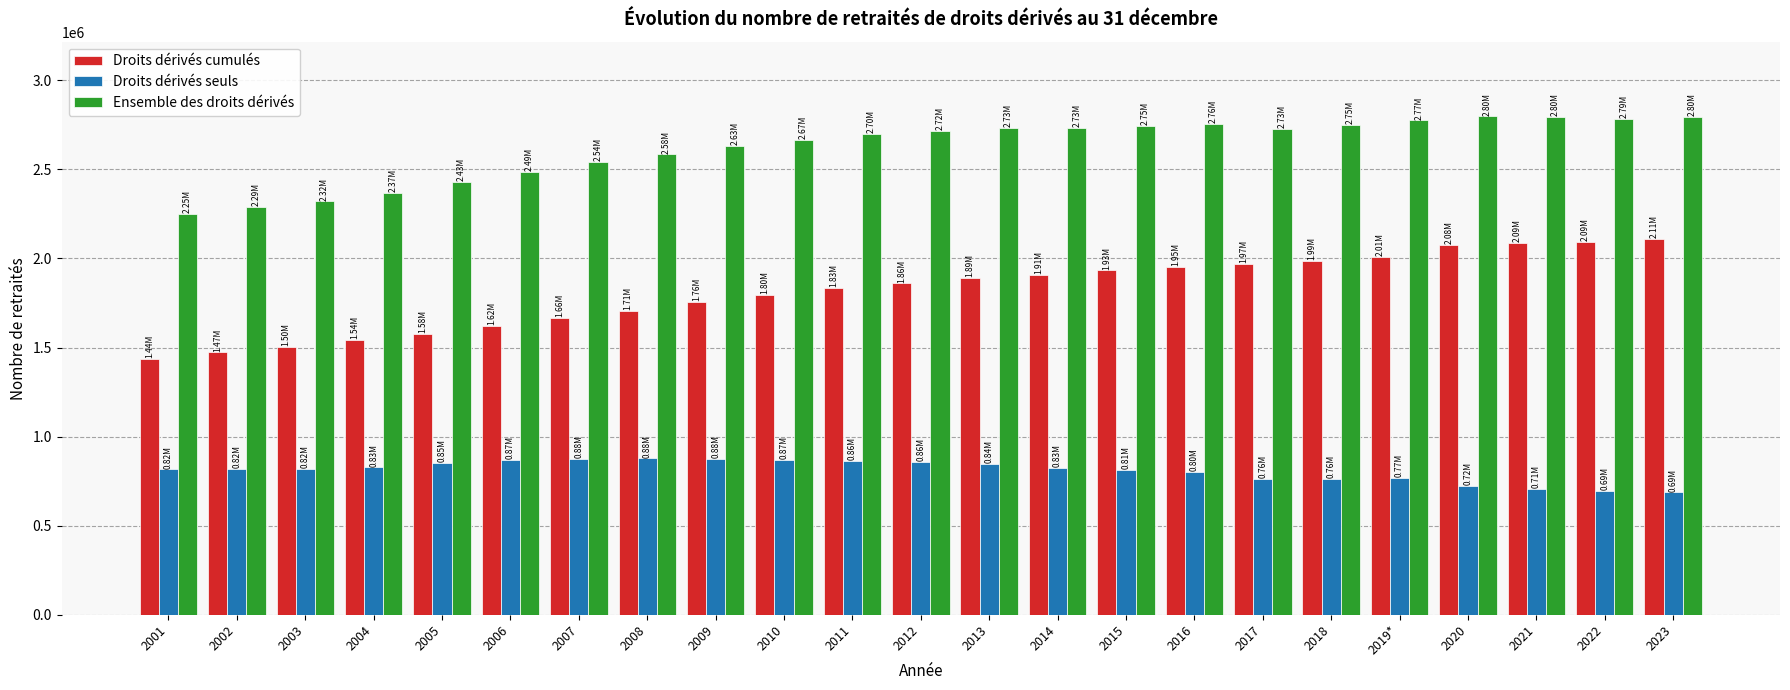

What position from the right is 2014?

10